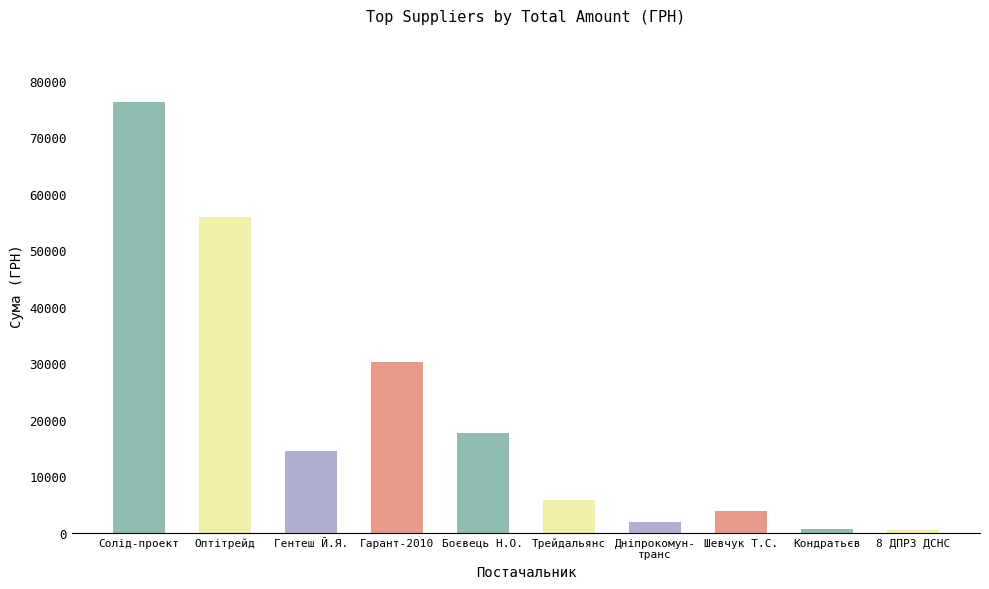

What is the maximum value shown in the chart?

76202.7